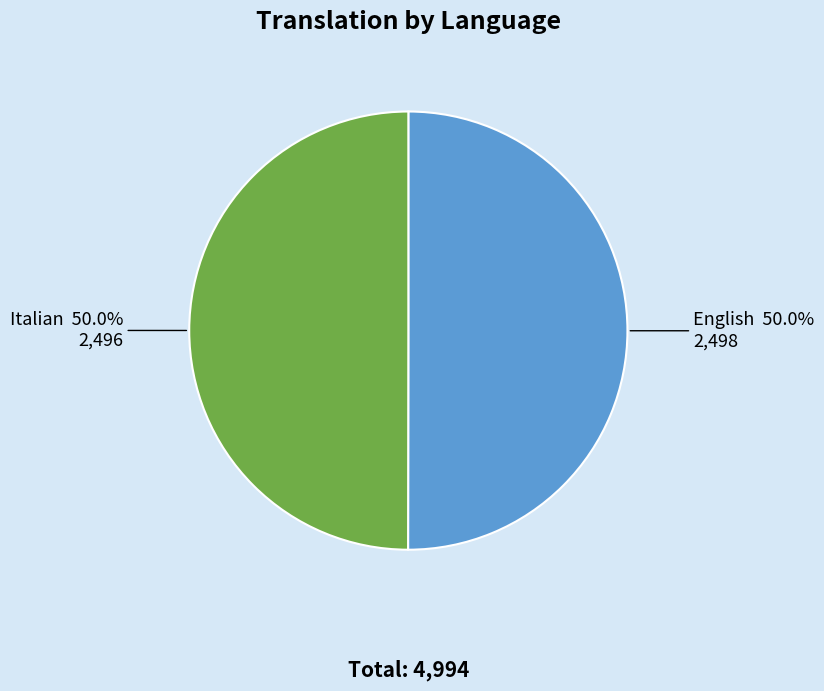

How many slices are in this pie chart?

2